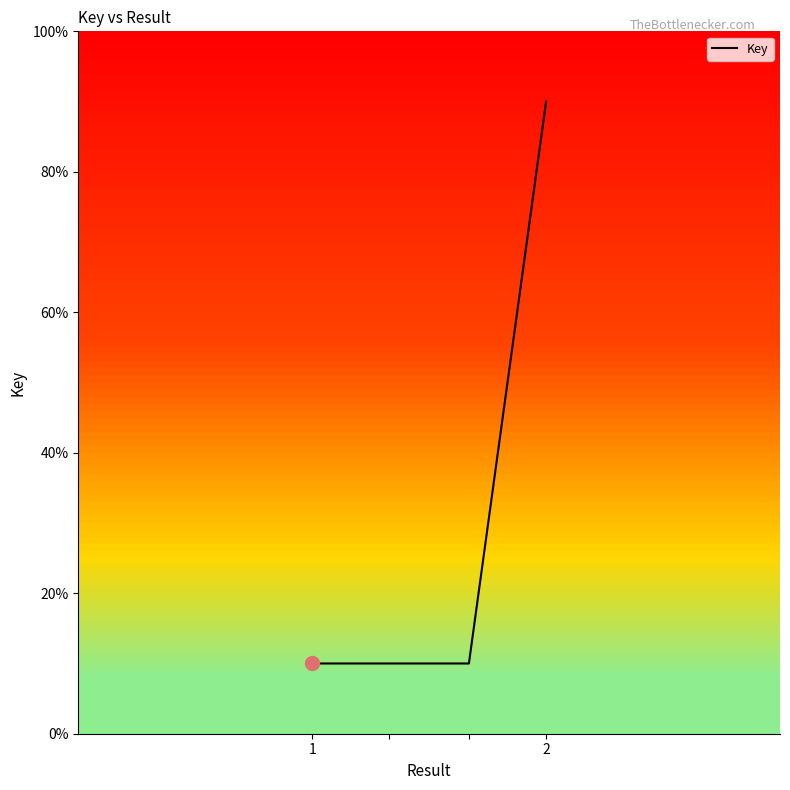

What is the sum of all values?

120